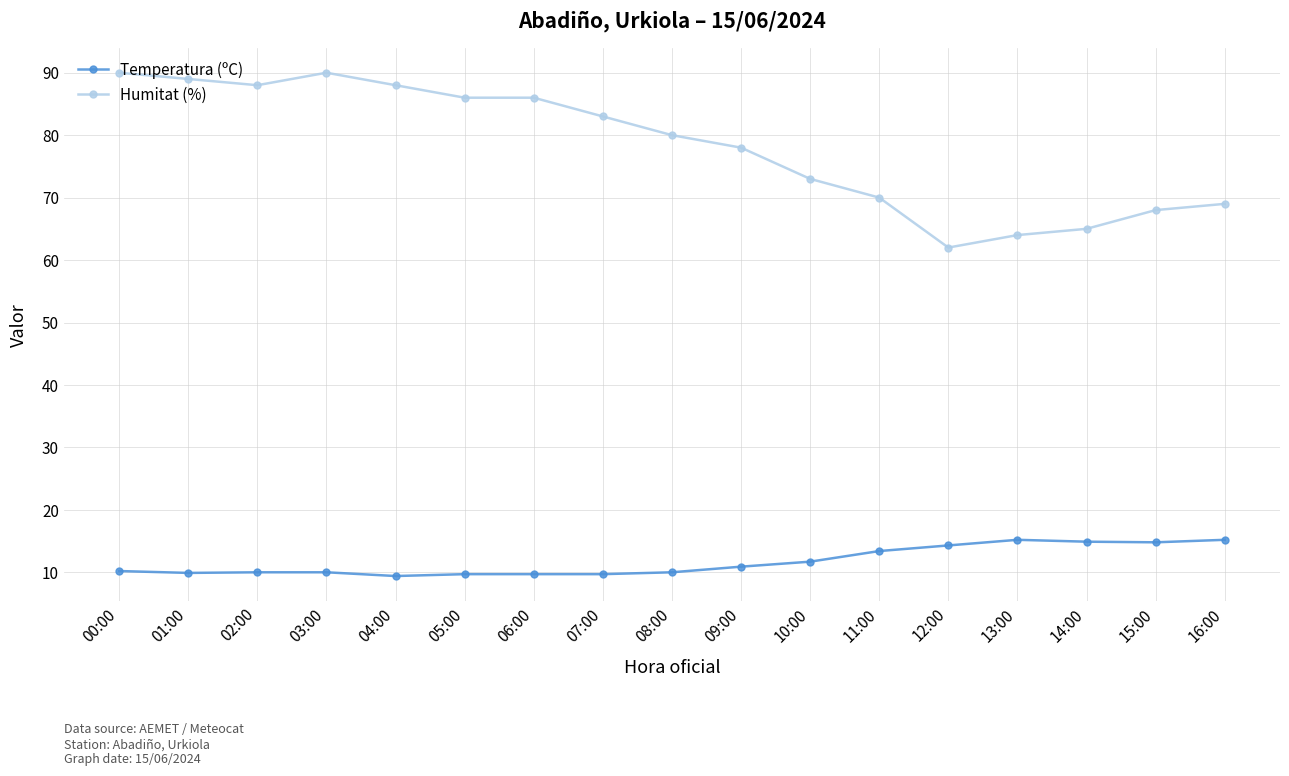

What is the difference between the highest and lowest values at 06:00?

76.3